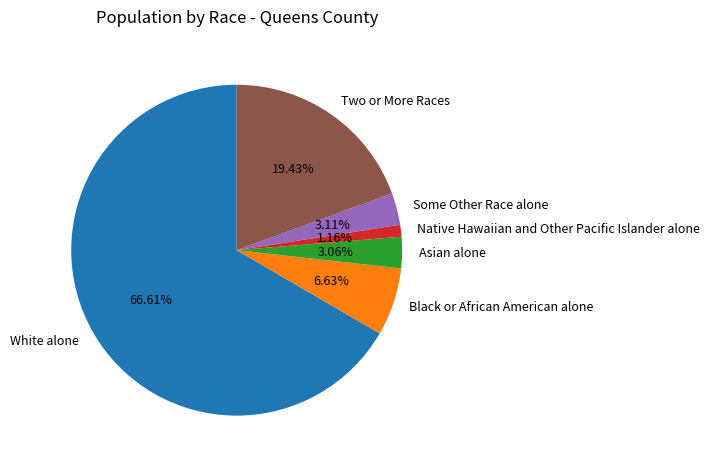

What percentage is NOT represented by Native Hawaiian and Other Pacific Islander alone?

98.8%